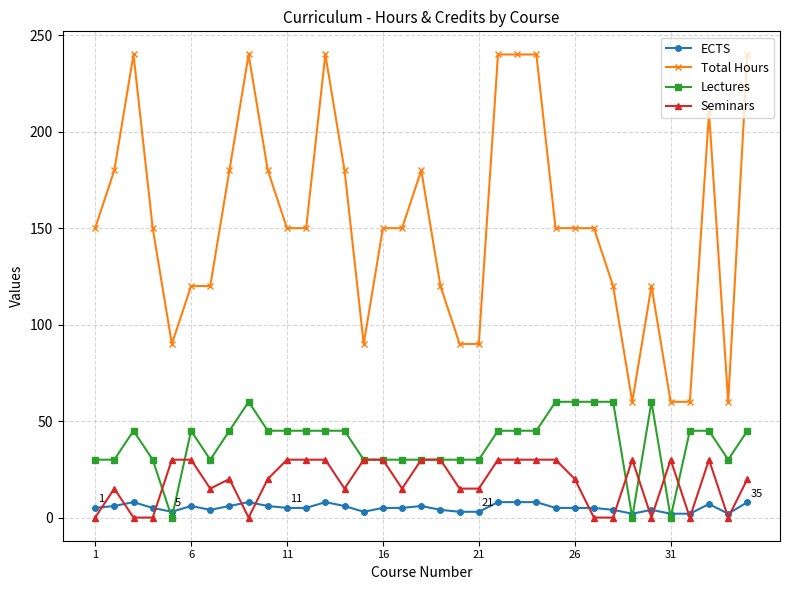

What is the maximum value shown in the chart?

240